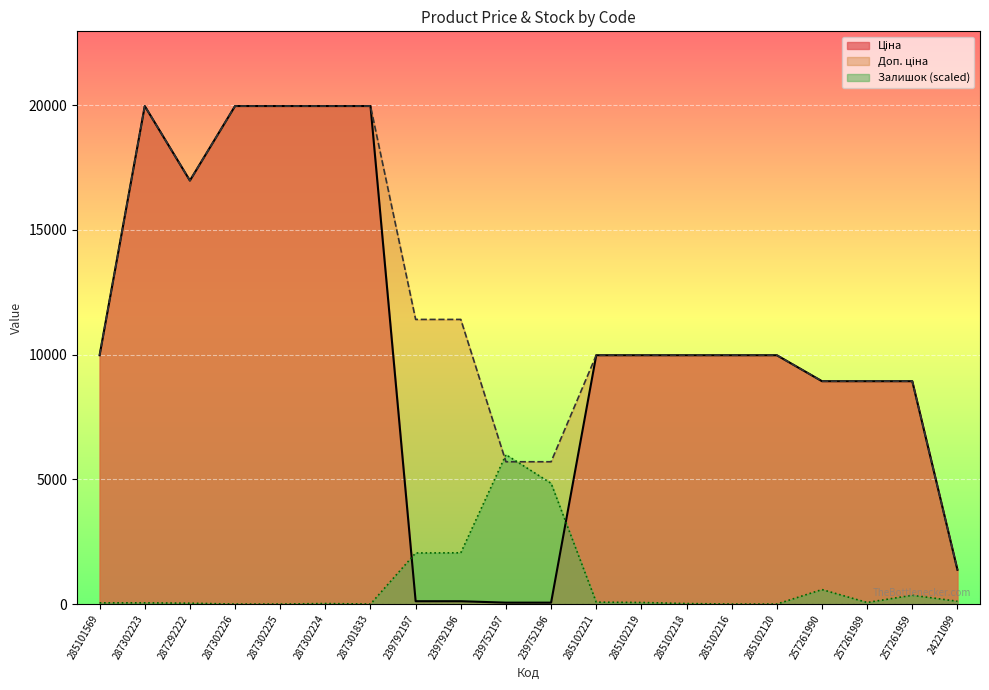

What is the maximum value shown in the chart?

19964.2